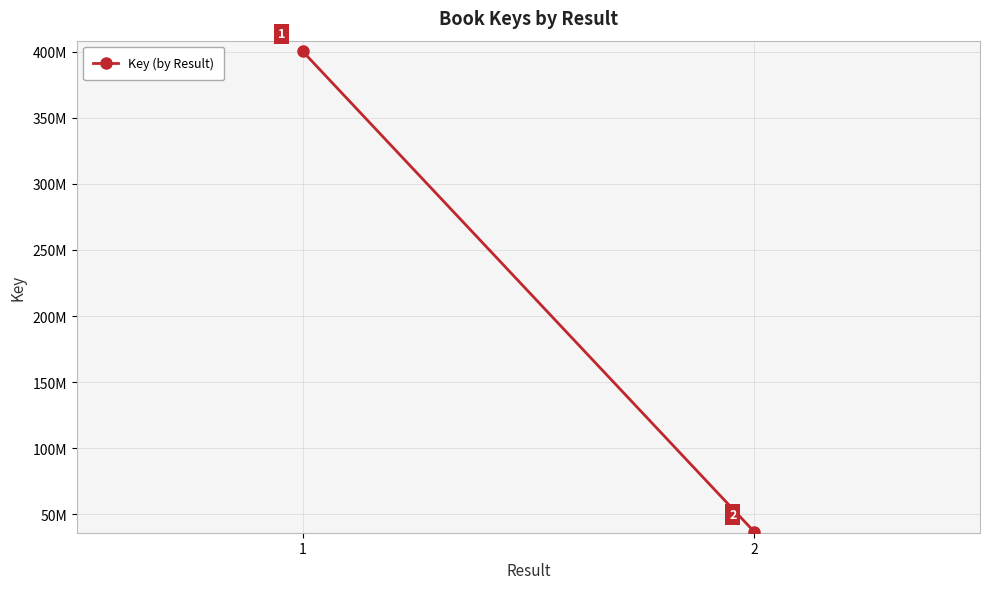

What is the change in value from 1 to 2?

-363394504